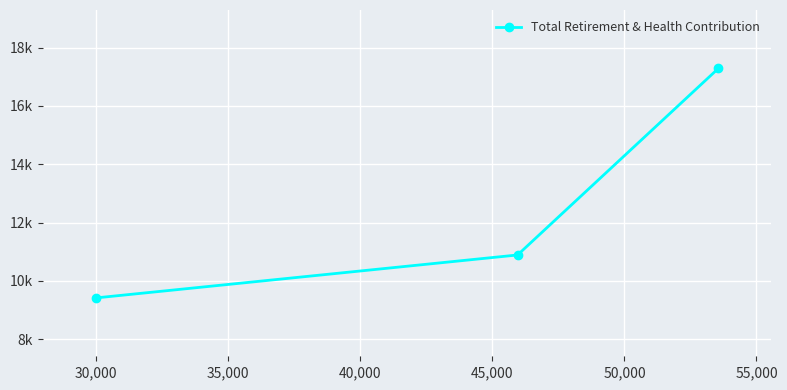

The chart shows a value of 16045 at 35,000. True or false?

False